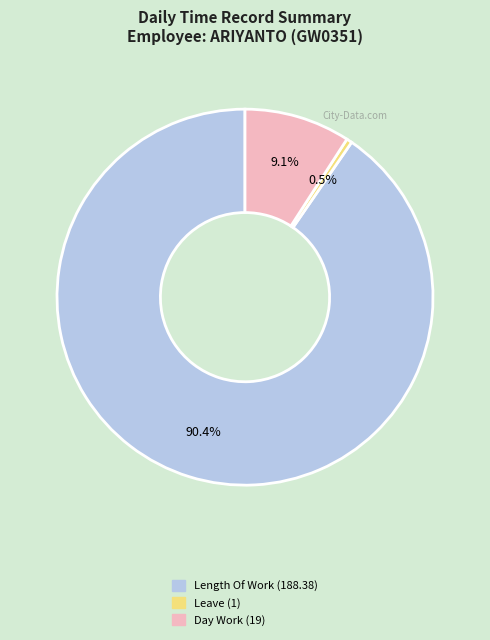

Is there any slice that represents more than half of the pie?

Yes